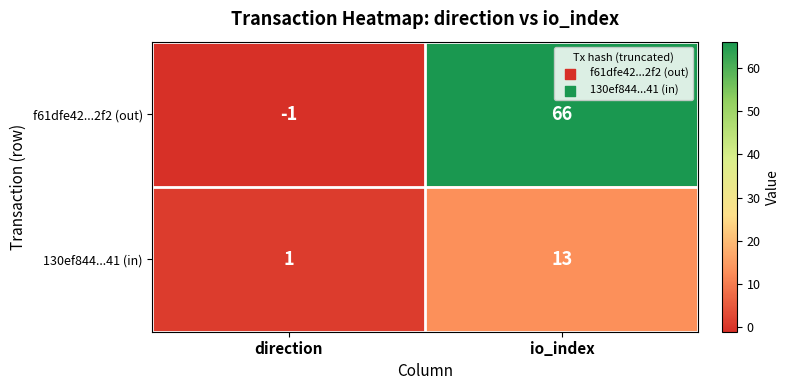

The value of 130ef844...41 (in) at direction is 2. True or false?

False